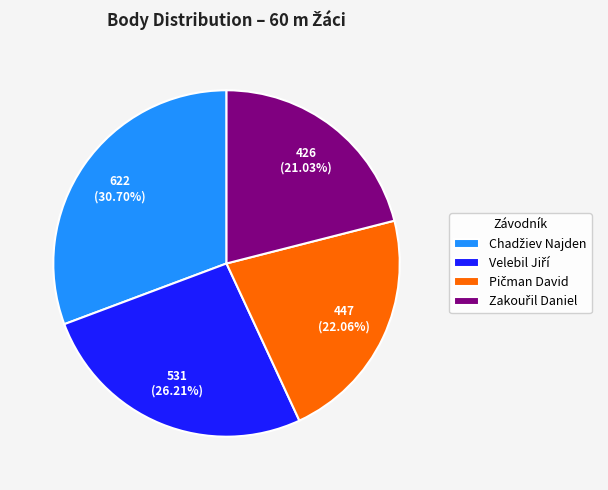

Is there any slice that represents more than half of the pie?

No